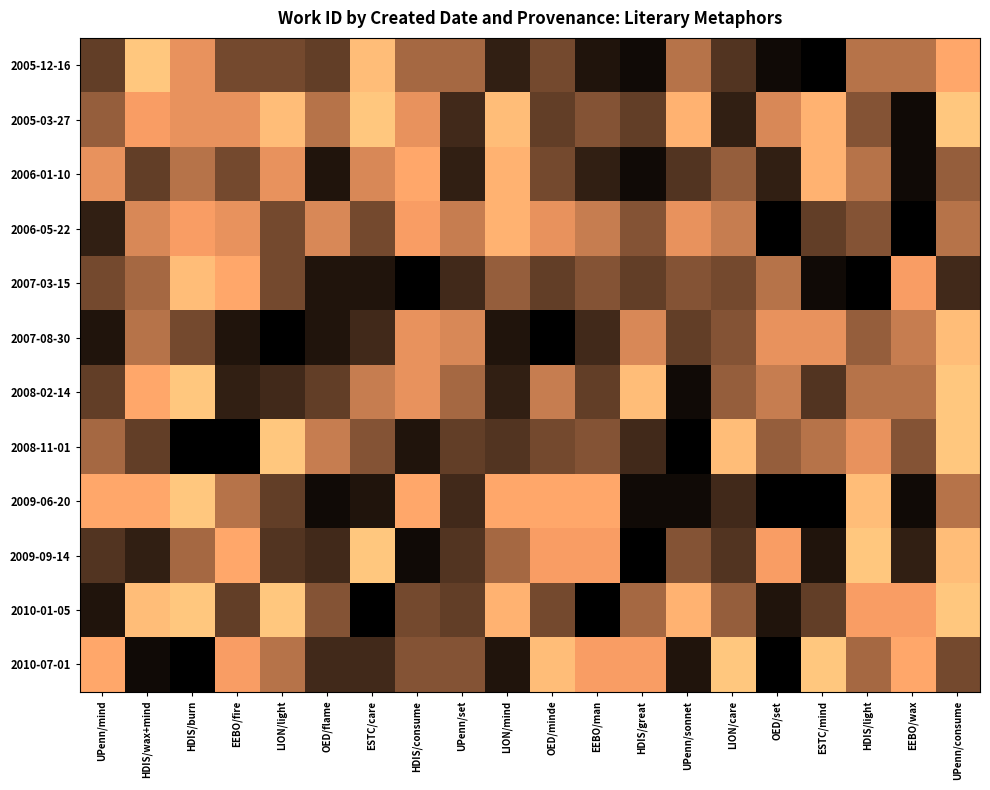

List the series in order of their peak value, lowest first.

2006-01-10, 2006-05-22, 2007-03-15, 2007-08-30, 2005-12-16, 2005-03-27, 2008-02-14, 2008-11-01, 2009-06-20, 2009-09-14, 2010-01-05, 2010-07-01